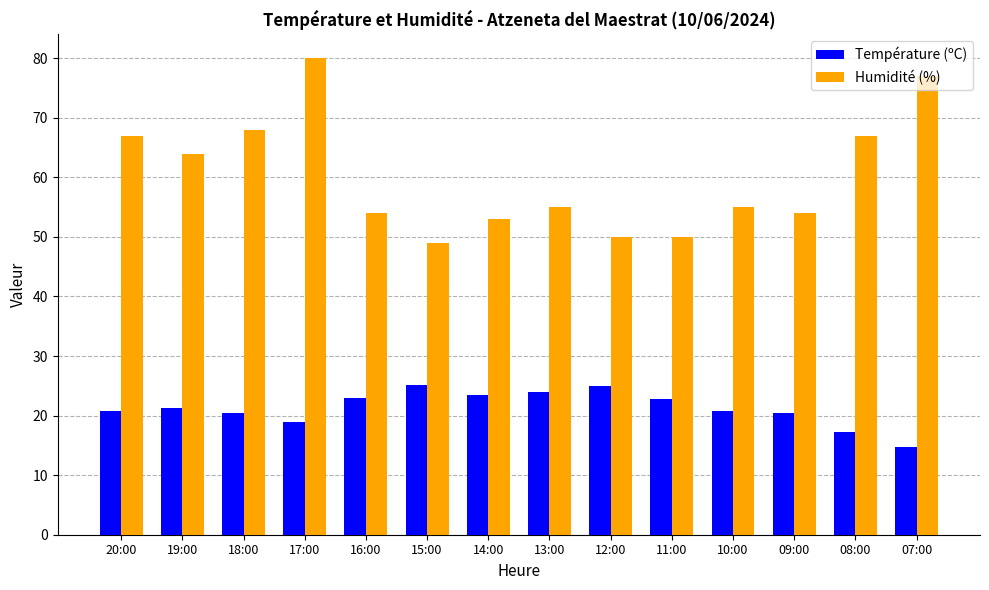

What is the difference between the maximum and second lowest values in the Humidité (%) series?

30.0